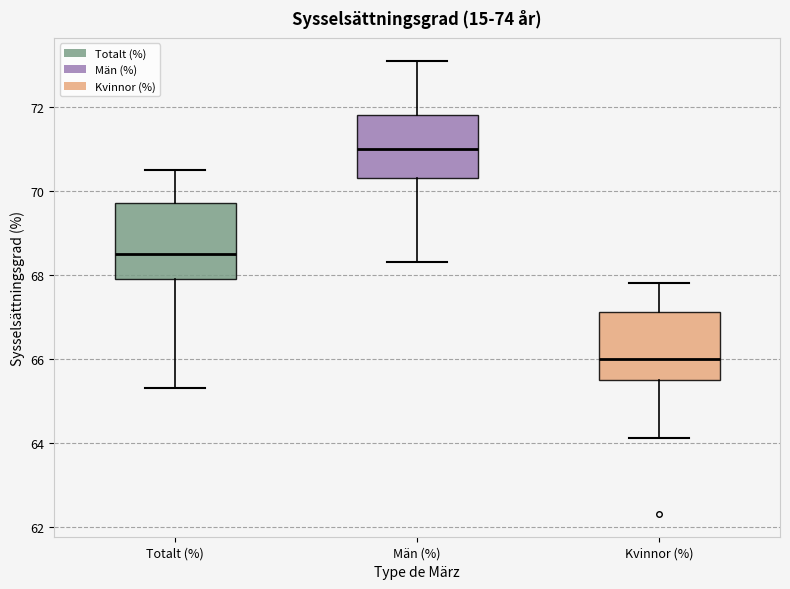

Which box's median line is the highest?

Män (%)